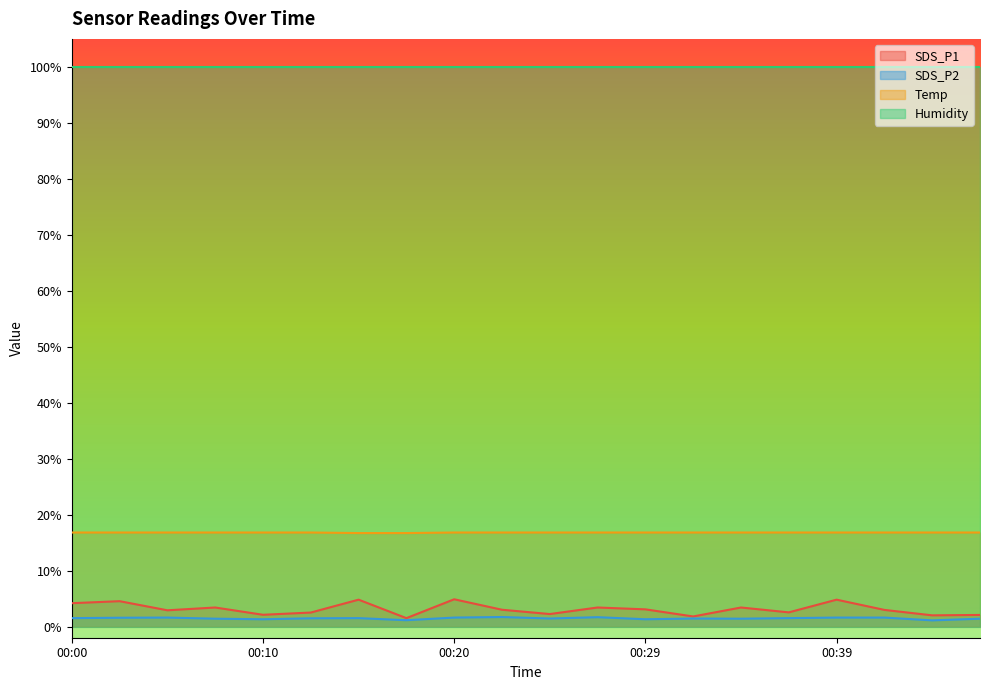

True or false: Temp and SDS_P1 intersect in this chart.

False